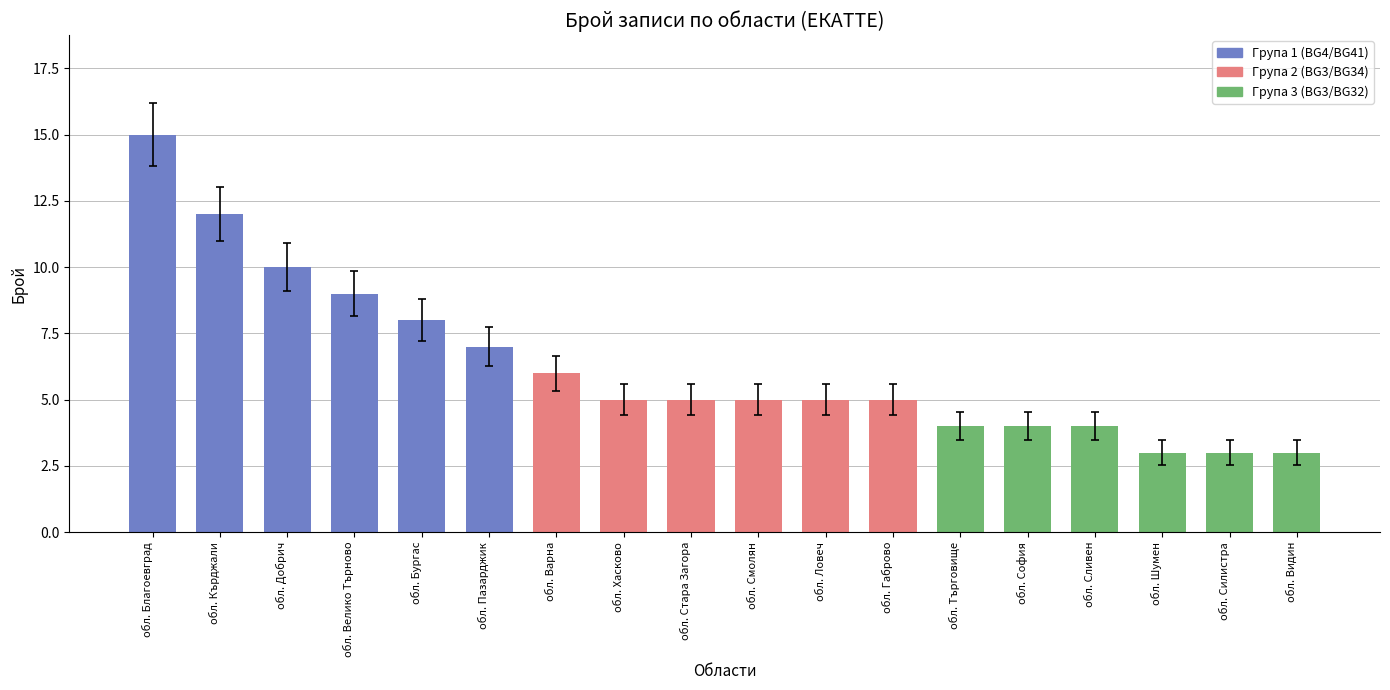

What is the difference between the maximum and minimum values in the Група 3 (BG3/BG32) series?

1